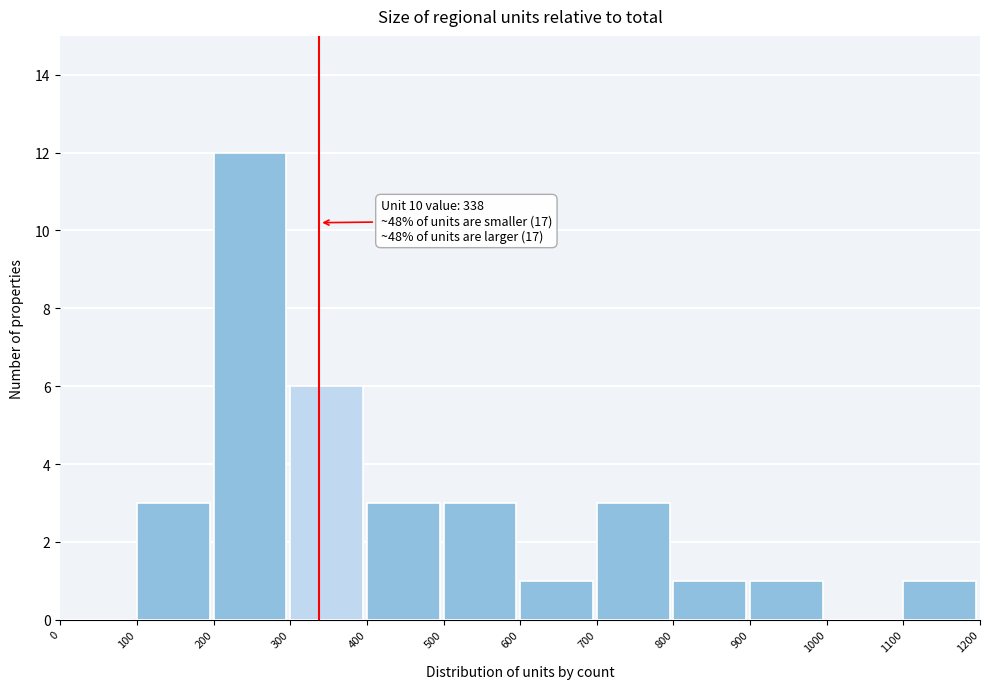

Over which range of the x-axis is the bar tallest?

200 to 300